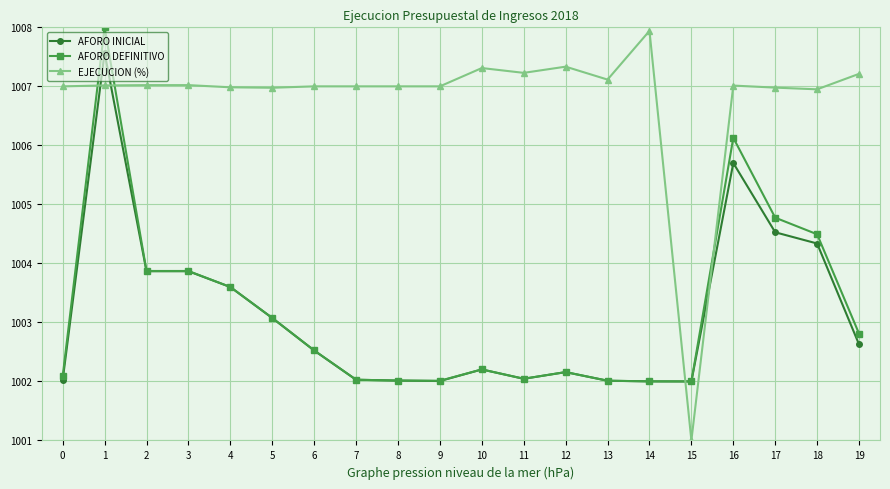

What is the difference between the maximum and second lowest values in the EJECUCION (%) series?

1.0